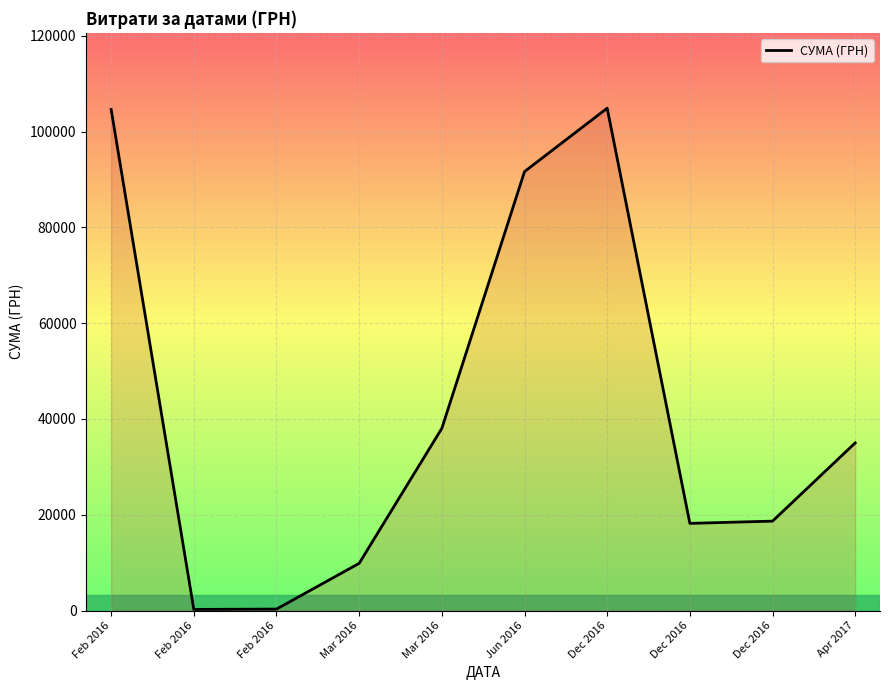

How many values are below 35000?

5